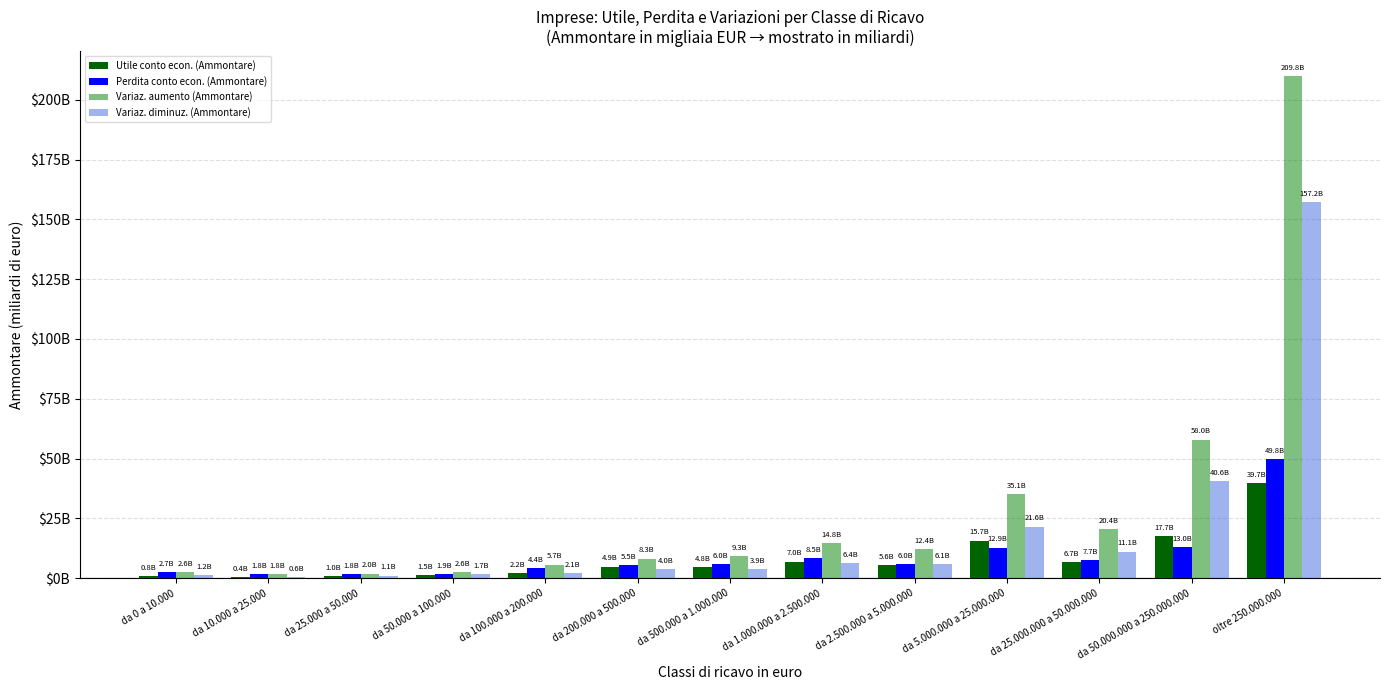

At which label does Variaz. diminuz. (Ammontare) first exceed 3?

da 200.000 a 500.000